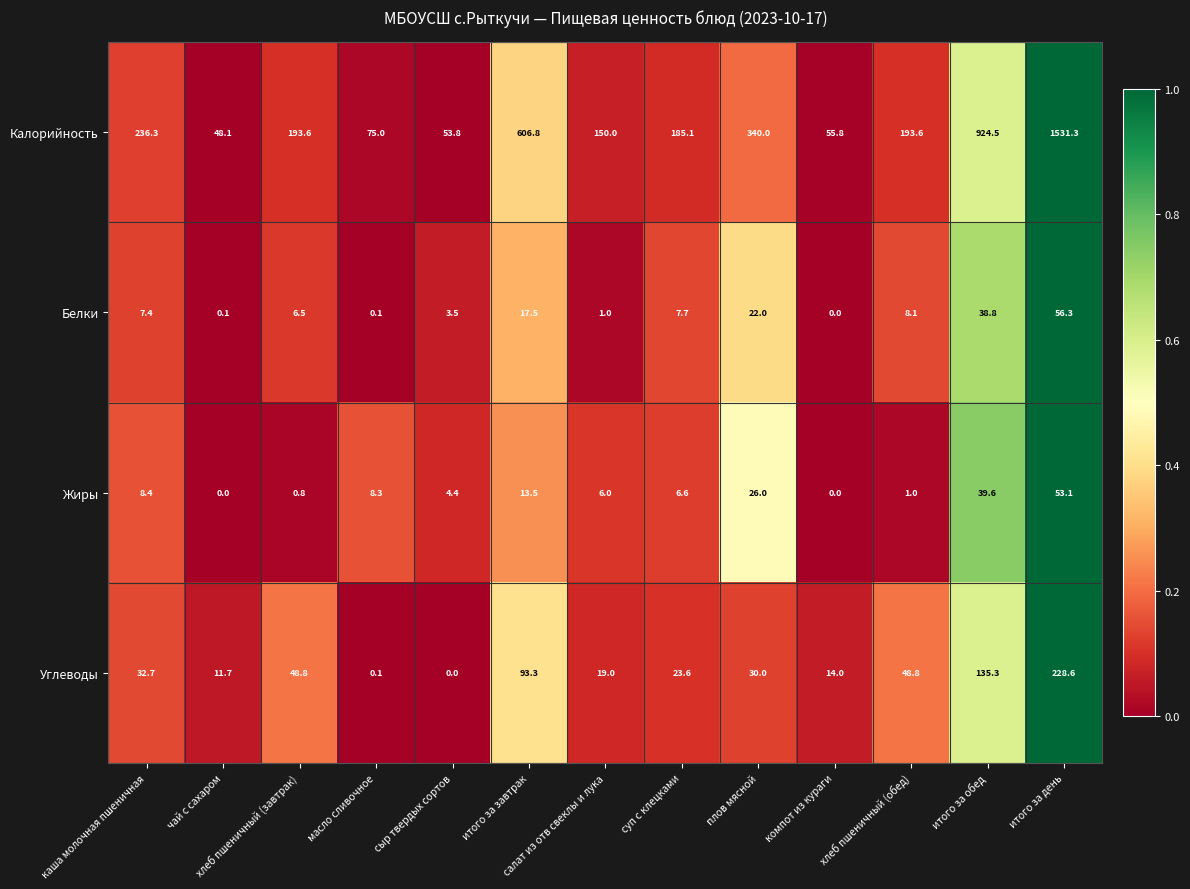

Is it true that Калорийность equals 193.6 at хлеб пшеничный (обед)?

True